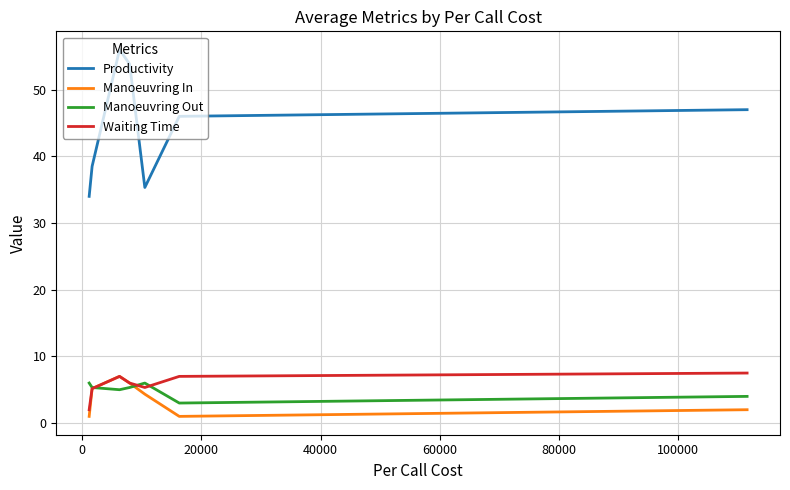

What is the highest value of the Waiting Time series?

7.5